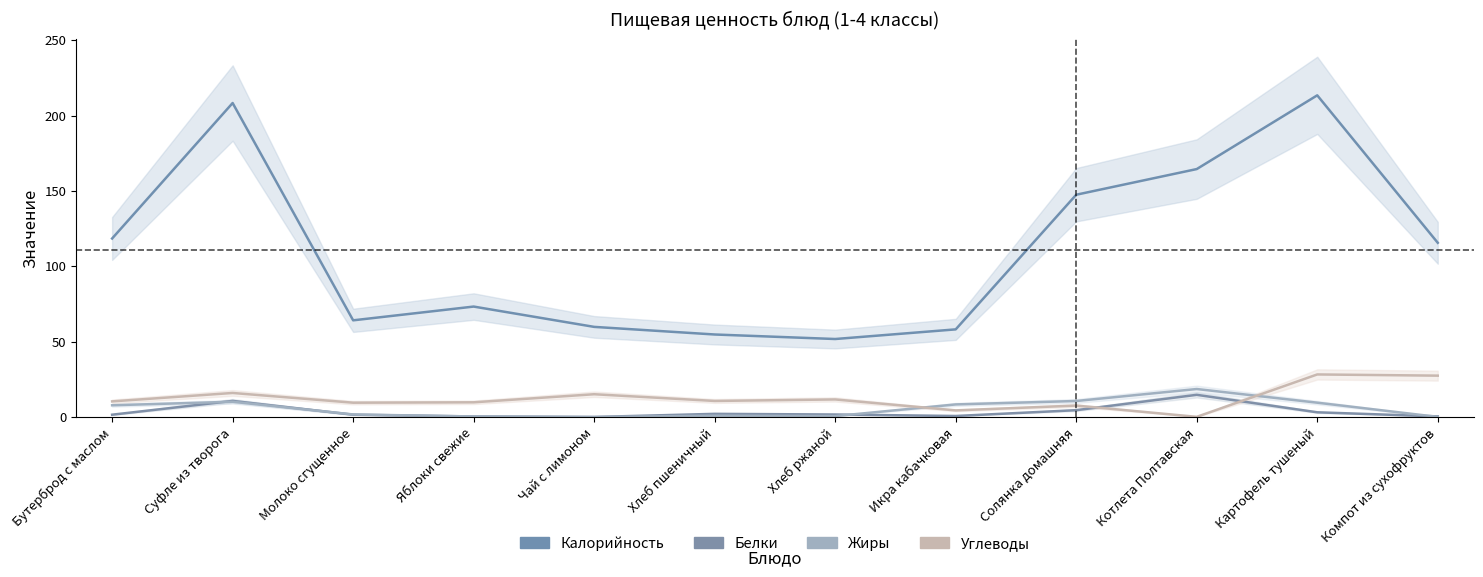

Which series has the widest spread of values?

Калорийность